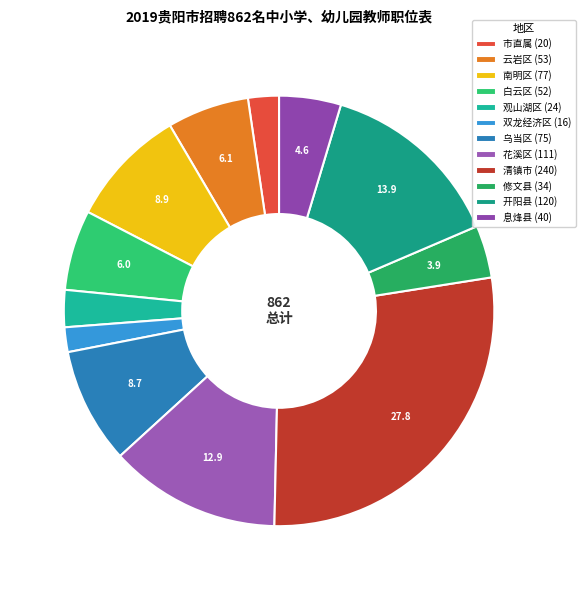

Does 修文县 represent more than half of the total?

No